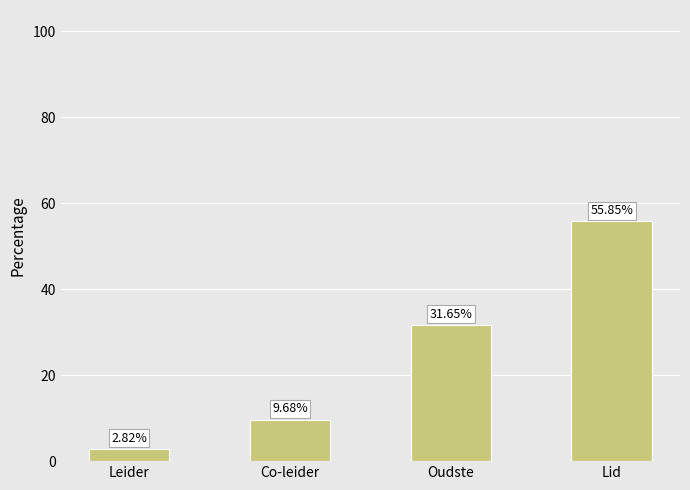

What is the ratio of the value at Lid to the value at Leider?

19.8